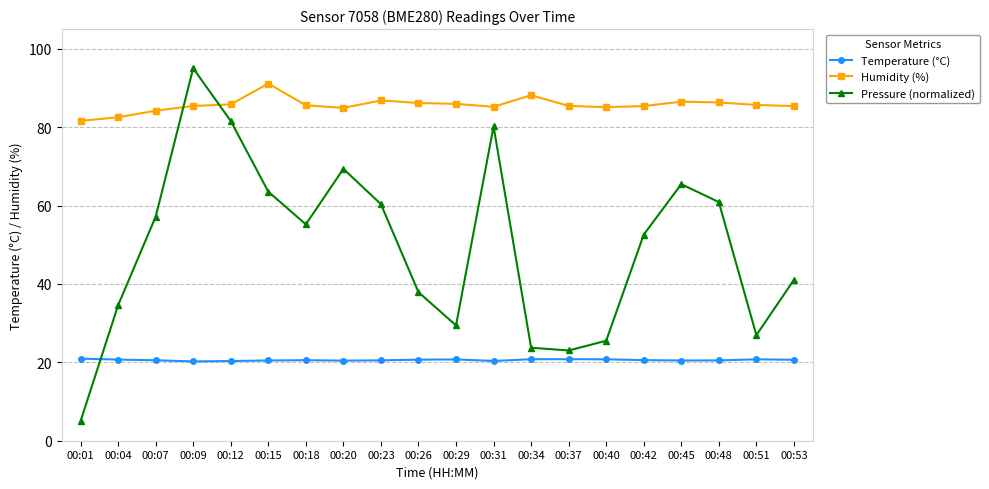

What is the total value across all series at 00:48?

167.7